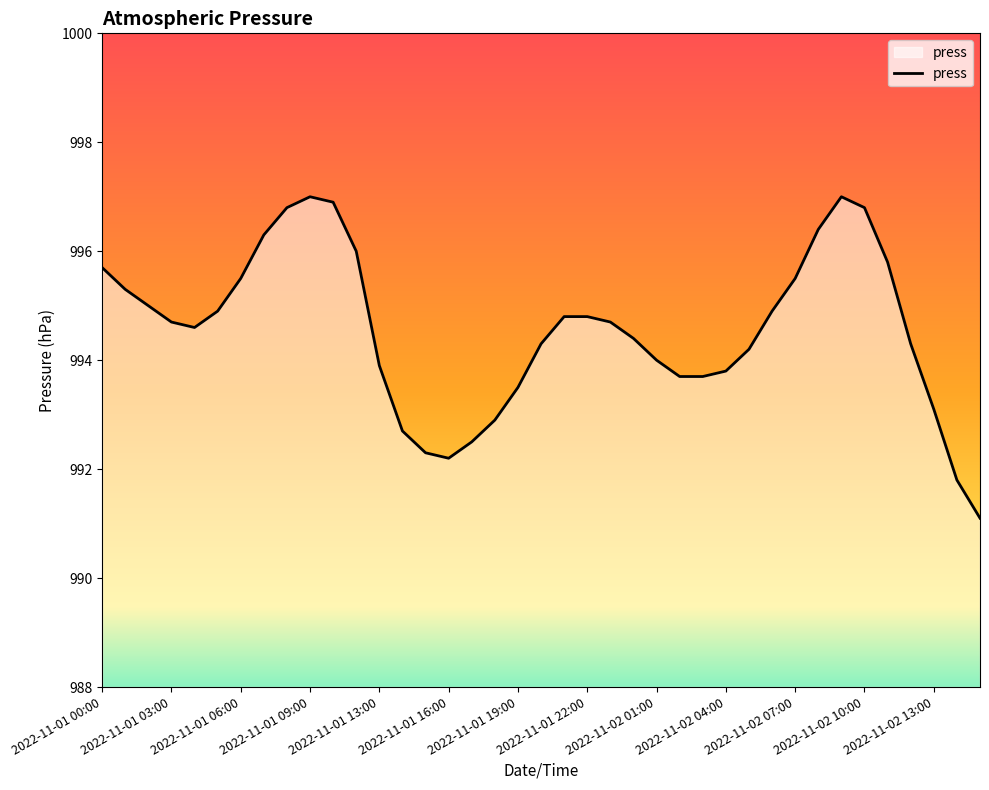

What is the smallest value displayed?

991.1